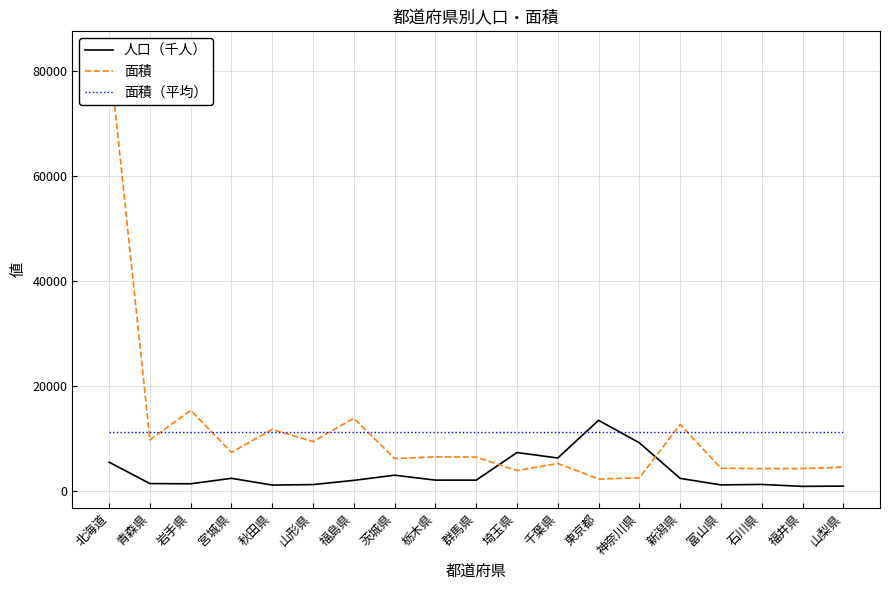

Is it true that 面積 equals 1661.7 at 富山県?

False